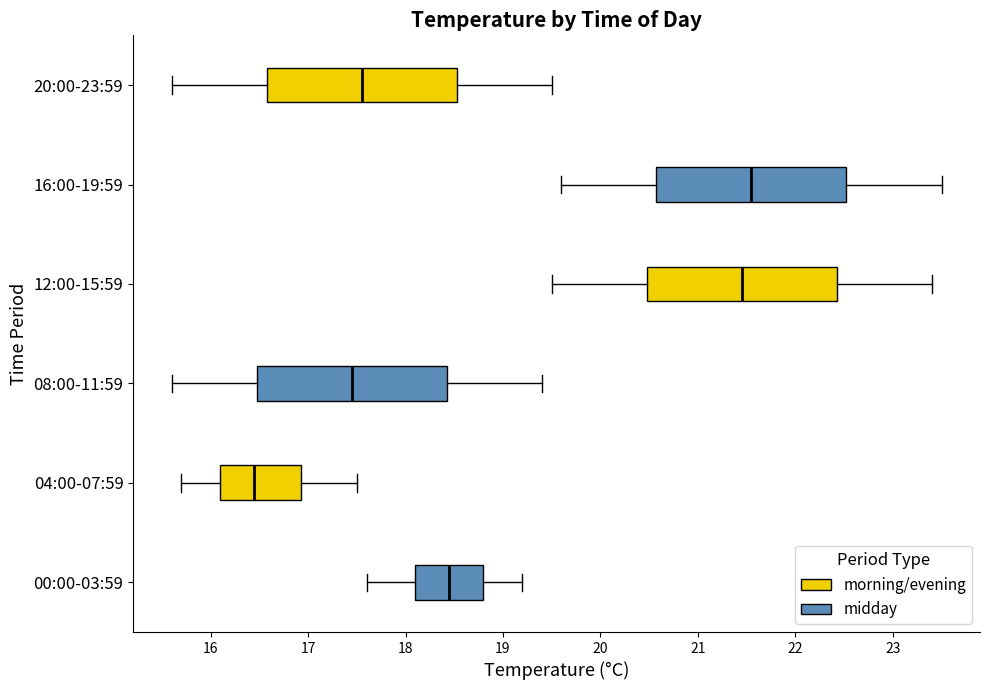

Reading bottom to top, read every box against the x-axis: the position of its median line, the range the box covers, and the ends of its whiskers. The values are not printed on the chart, so give them approximately, as read against the axis.

00:00-03:59: median 18.5, box 18.1 to 18.8, whiskers 17.6 to 19.2
04:00-07:59: median 16.5, box 16.1 to 16.9, whiskers 15.7 to 17.5
08:00-11:59: median 17.5, box 16.5 to 18.4, whiskers 15.6 to 19.4
12:00-15:59: median 21.5, box 20.5 to 22.4, whiskers 19.5 to 23.4
16:00-19:59: median 21.6, box 20.6 to 22.5, whiskers 19.6 to 23.5
20:00-23:59: median 17.6, box 16.6 to 18.5, whiskers 15.6 to 19.5